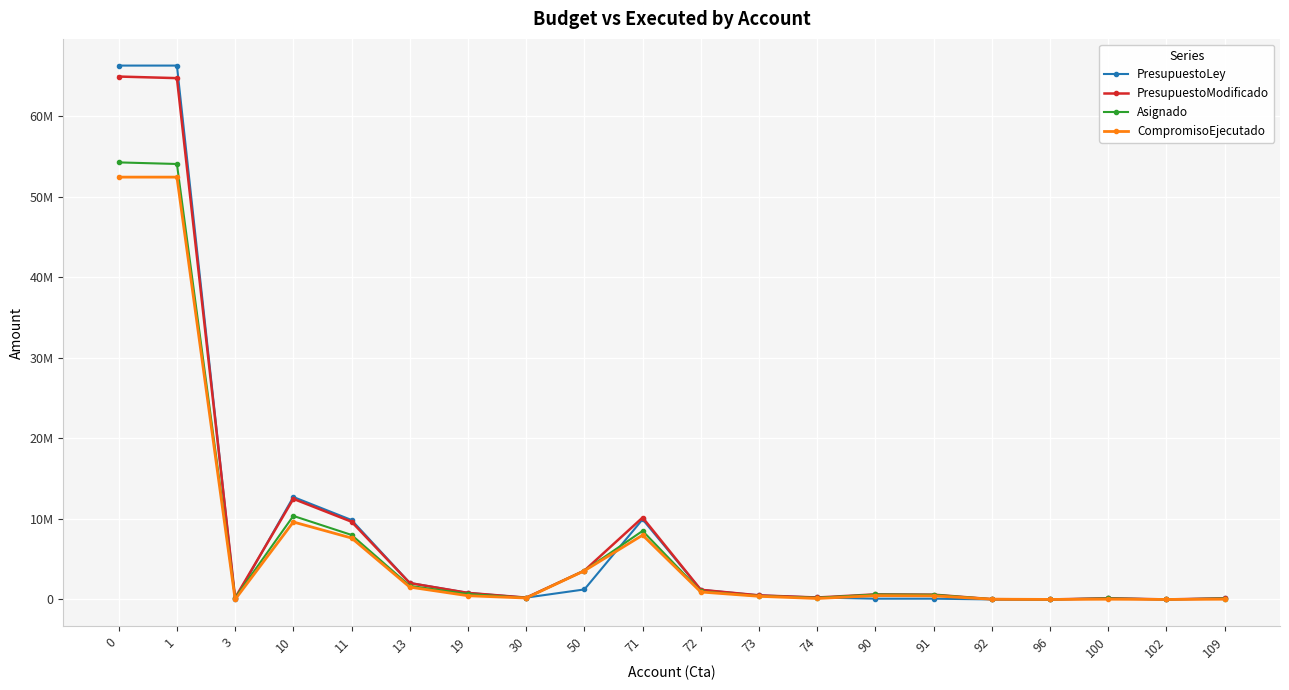

Does the chart have visible grid lines?

Yes